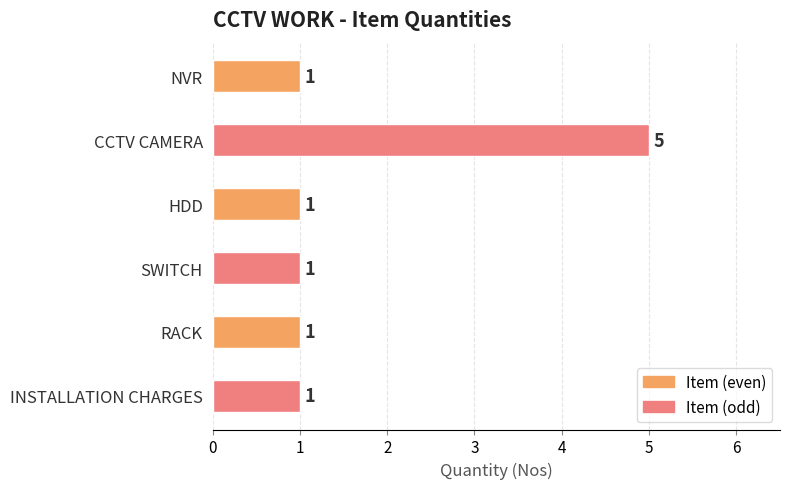

Approximately how many times larger is the value at SWITCH compared to HDD?

1.0